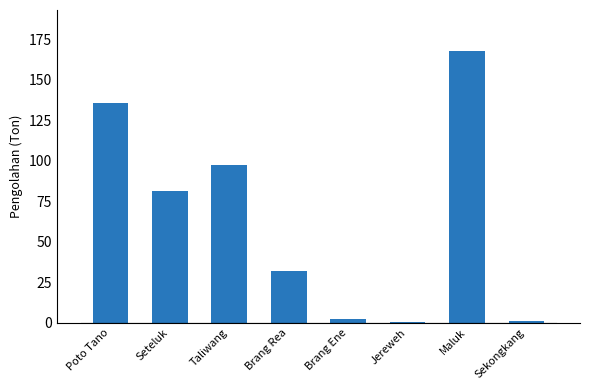

What is the sum of all values?

518.2